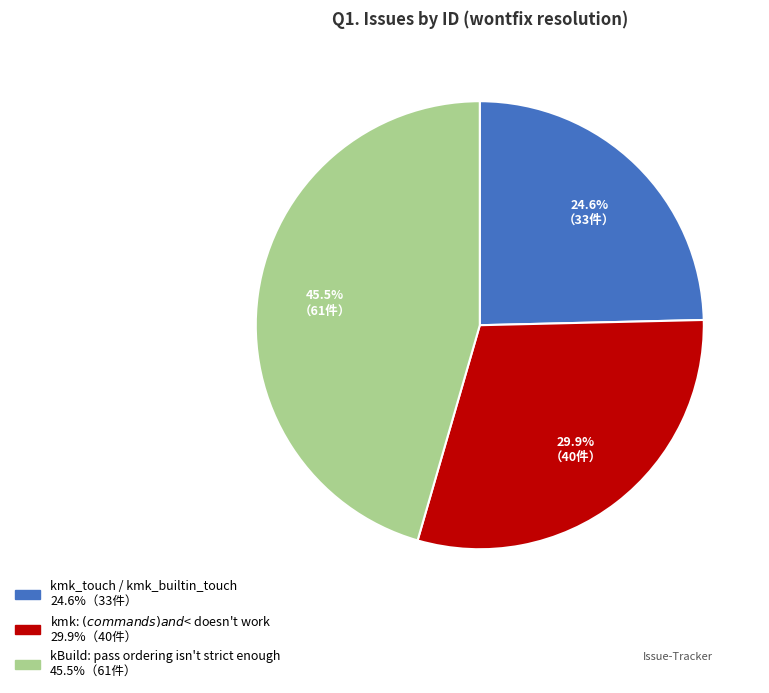

Rank the categories by value from lowest to highest.

kmk_touch / kmk_builtin_touch, kmk: $(commands ) and $< doesn't work, kBuild: pass ordering isn't strict enough